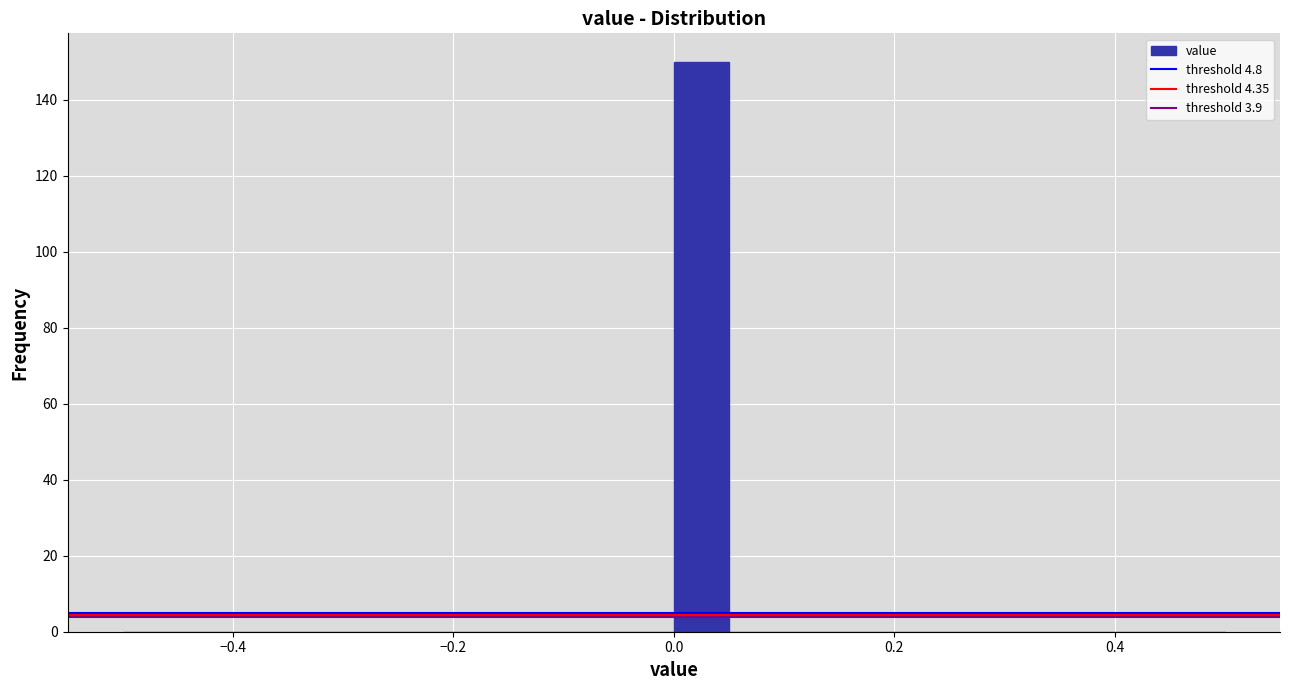

Around what value on the x-axis is the tallest bar? Give the approximate position of its centre, as read against the axis.

0.02